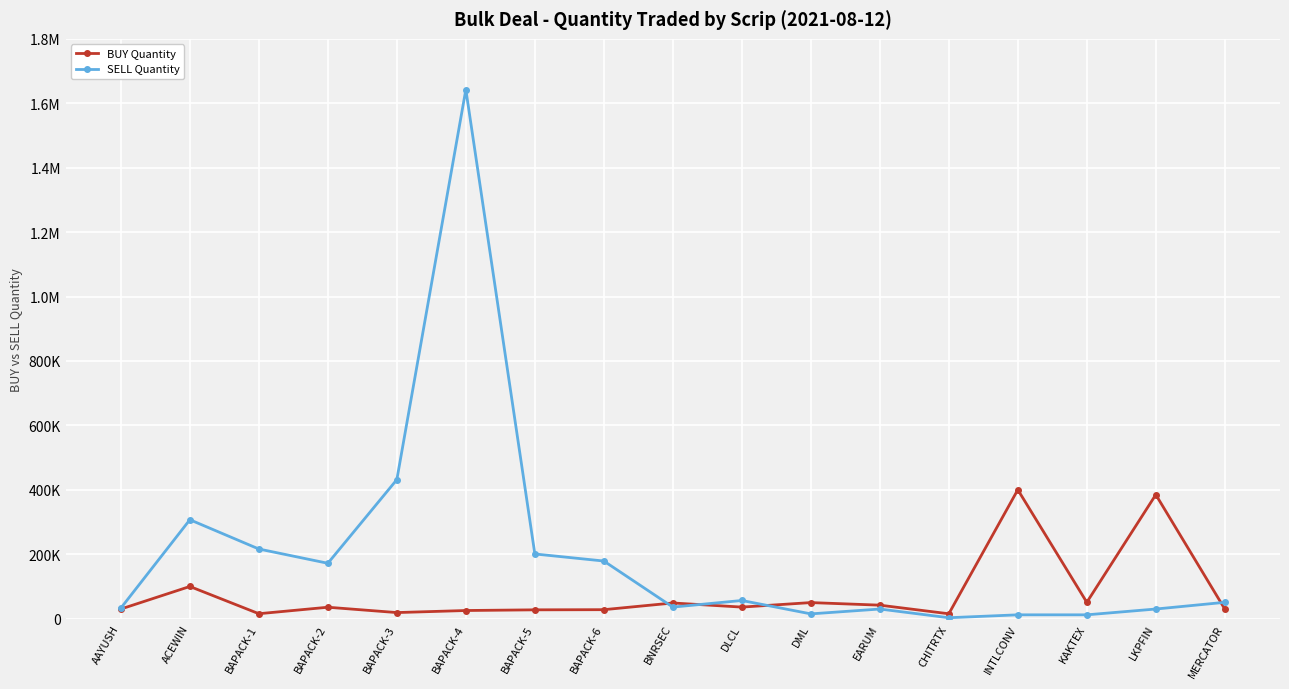

Which series ends up on top after the final intersection of BUY Quantity and SELL Quantity?

SELL Quantity